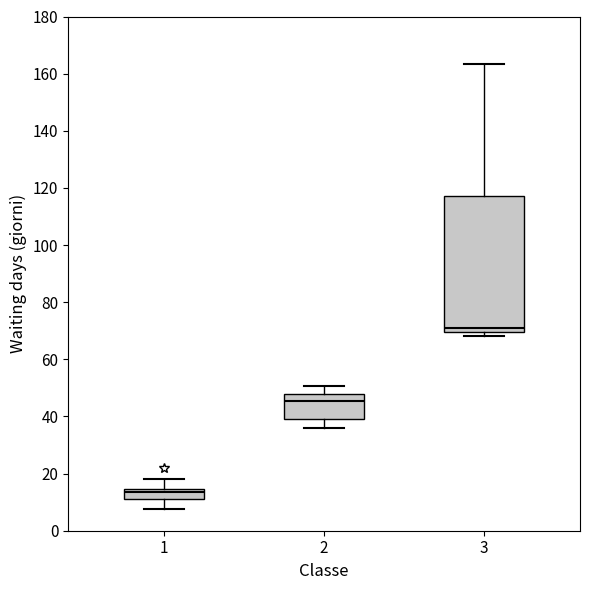

Which box has the lowest median line?

1